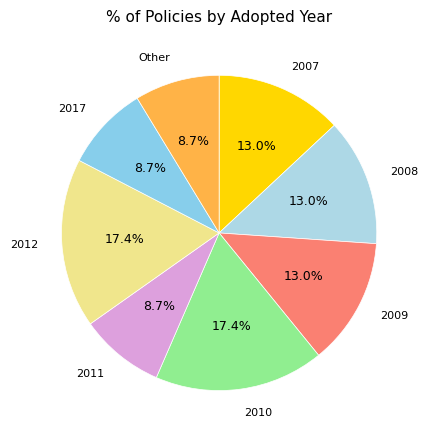

Combined, do 2017 and 2007 account for over 50%?

No